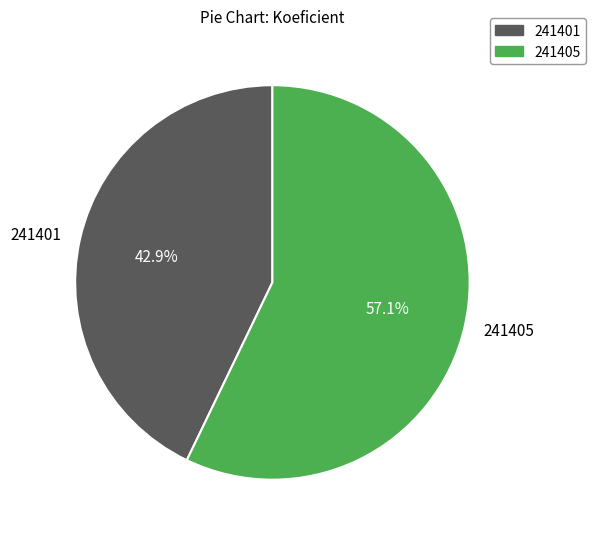

Which category has the biggest portion of the pie?

241405